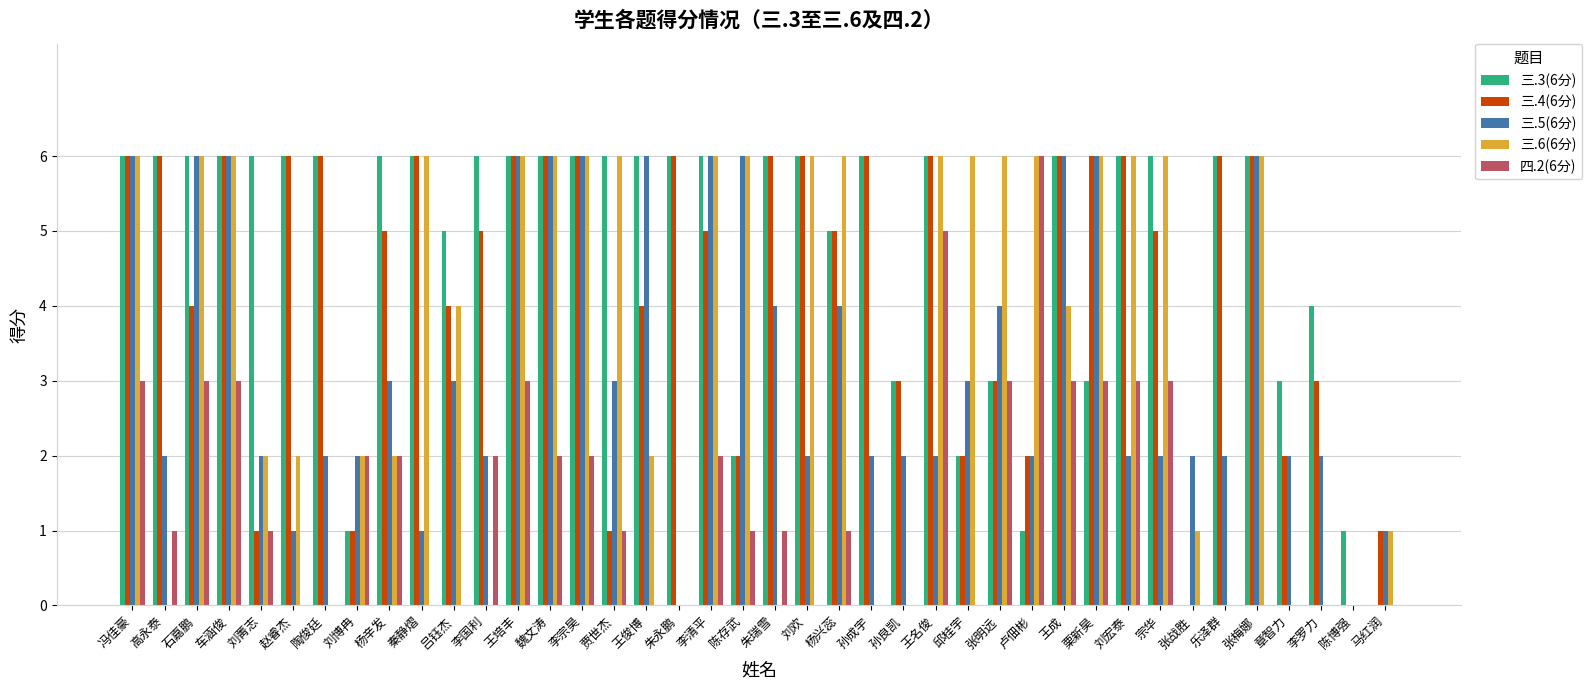

How many groups of bars are there?

40